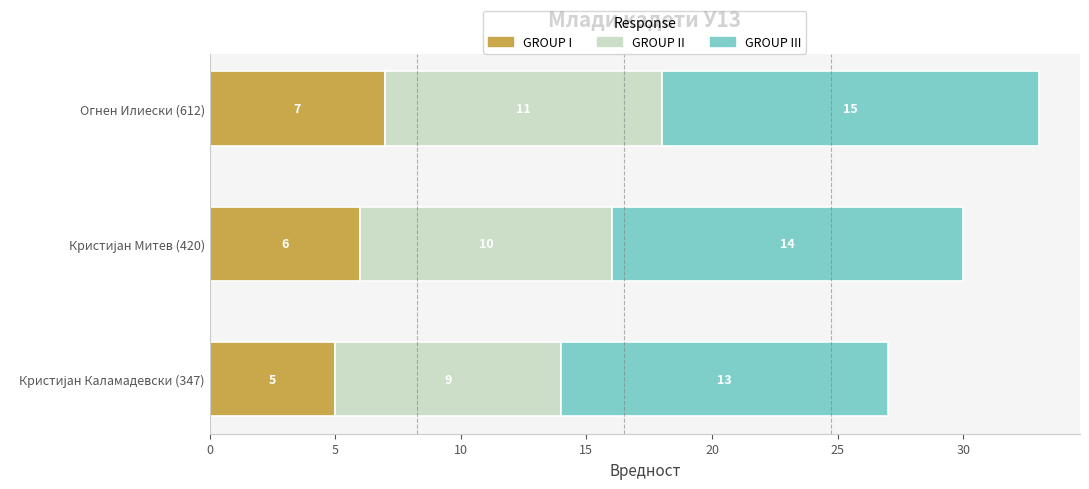

What is the maximum value for GROUP I?

7